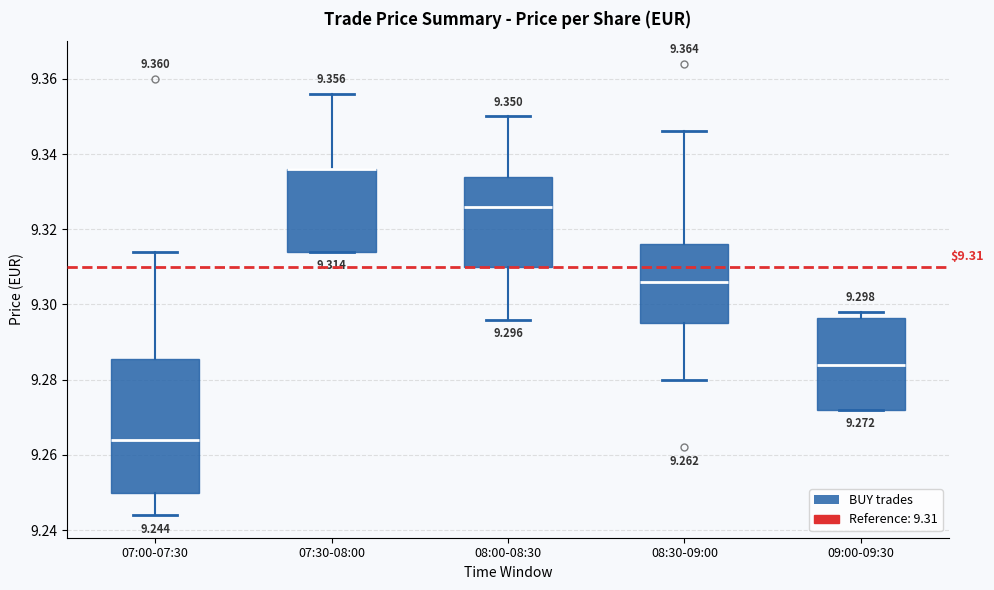

Comparing the boxes themselves (not the whiskers), which one is the tallest?

07:00-07:30